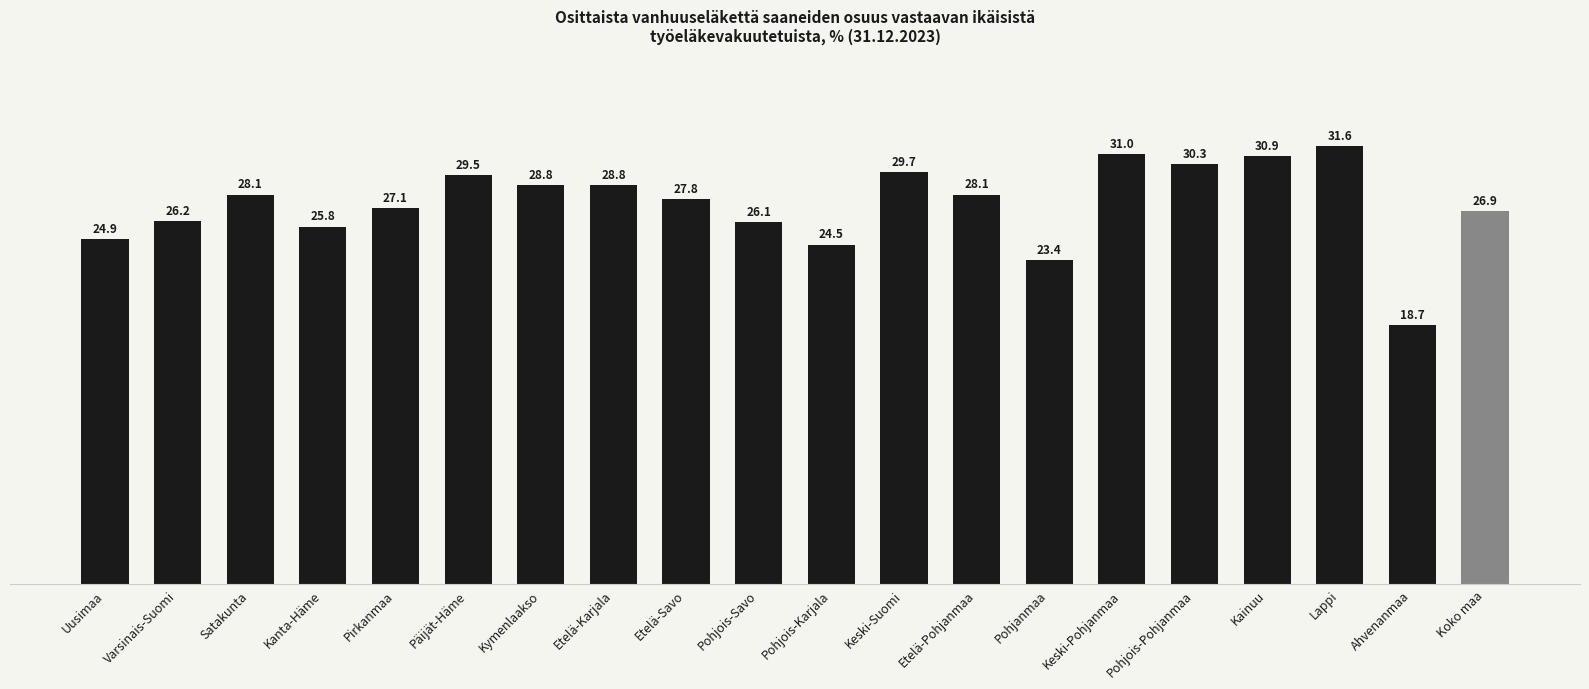

Reading left to right, extract all data points from this chart.

24.9	26.2	28.1	25.8	27.1	29.5	28.8	28.8	27.8	26.1	24.5	29.7	28.1	23.4	31.0	30.3	30.9	31.6	18.7	26.9